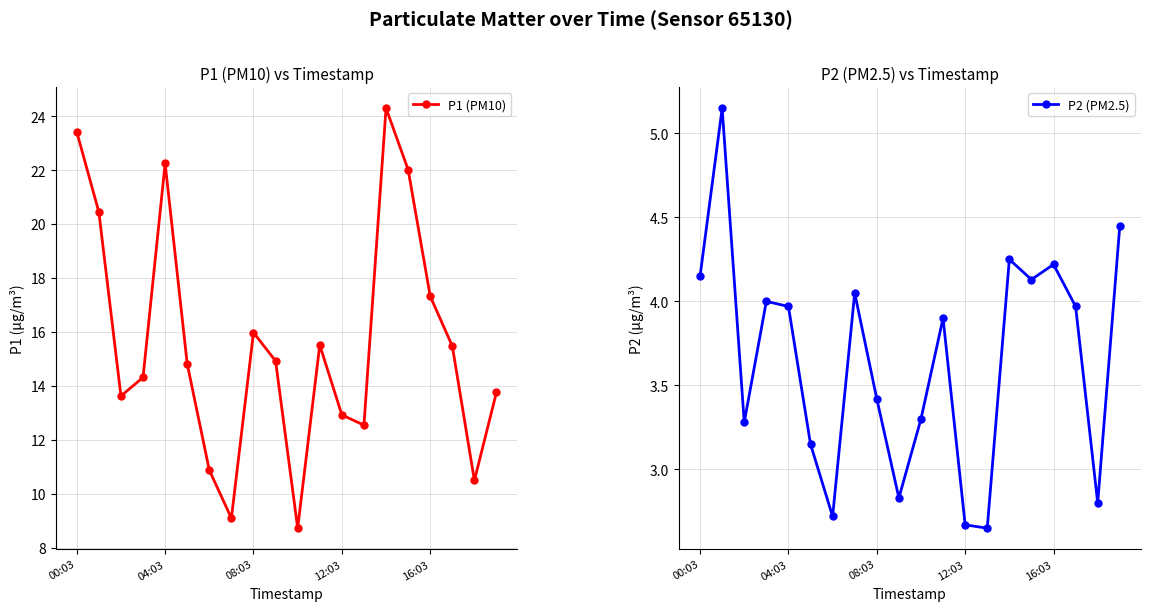

At which label does P1 (PM10) first exceed 14?

00:03